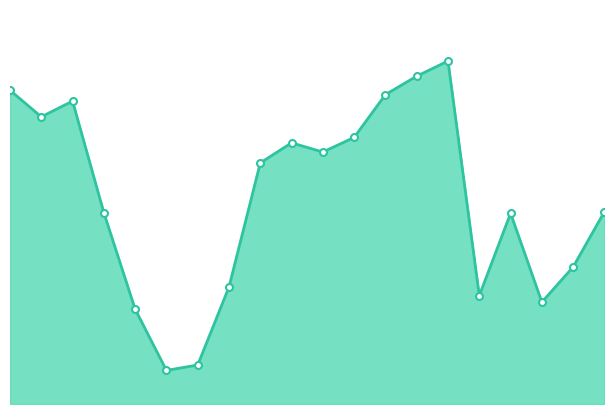

Does the chart display data point markers on the line(s)?

No